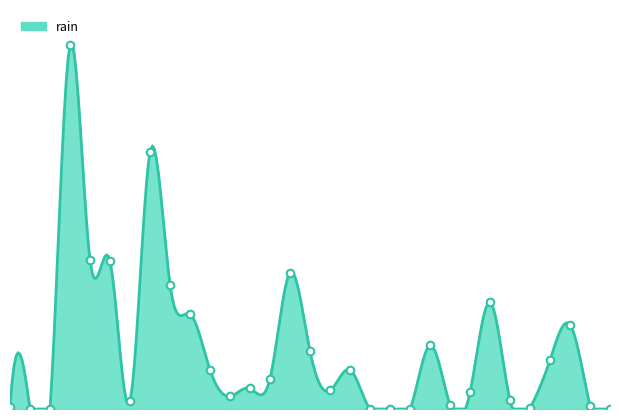

What is the change in value from 2019-05-04 to 2019-05-18?

-66.2